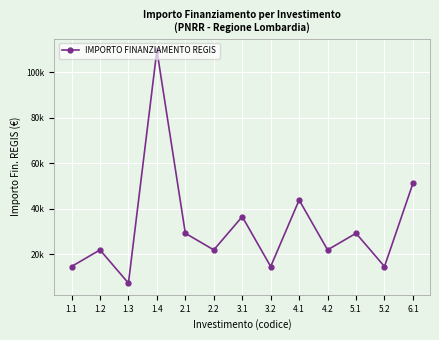

The value at 6.1 is 69480. True or false?

False